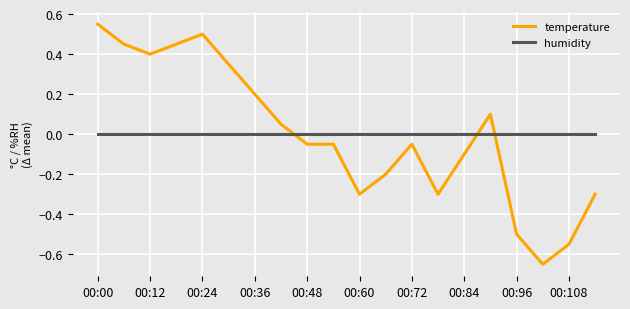

Which series has the largest range (max minus min)?

temperature